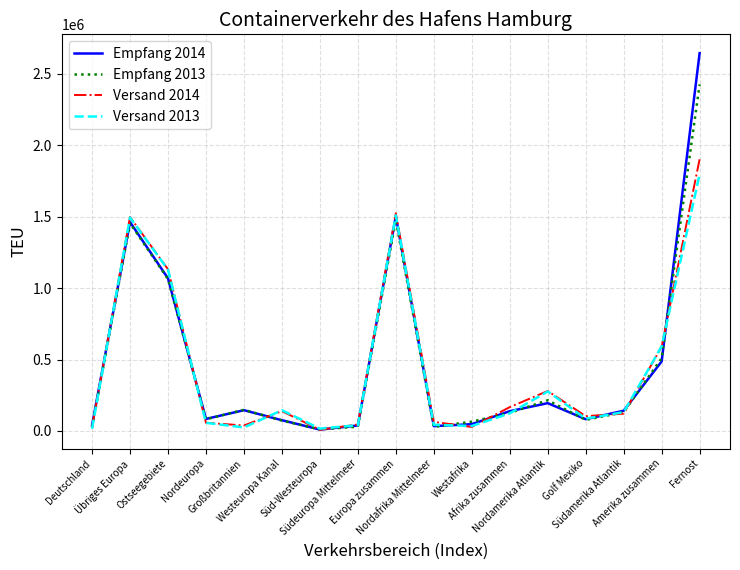

What is the spread (max minus min) of values at Ostseegebiete?

68486